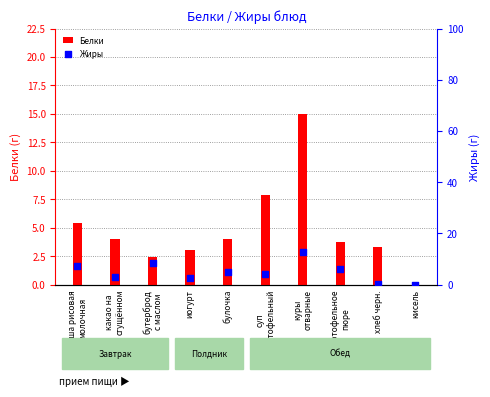

What are all the series names shown in the legend?

Белки, Жиры